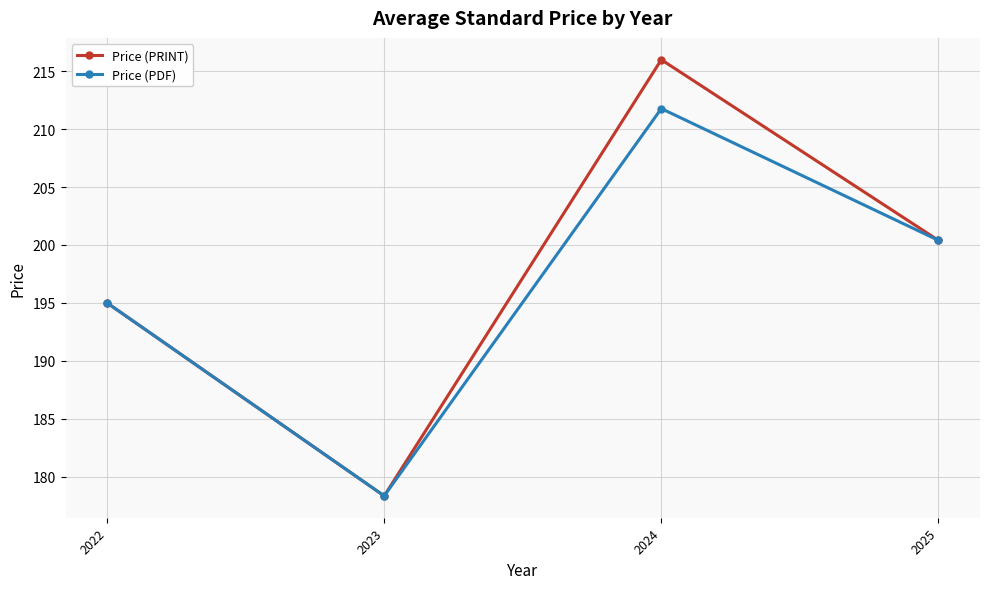

Read the Price (PDF) value at 2023.

178.3